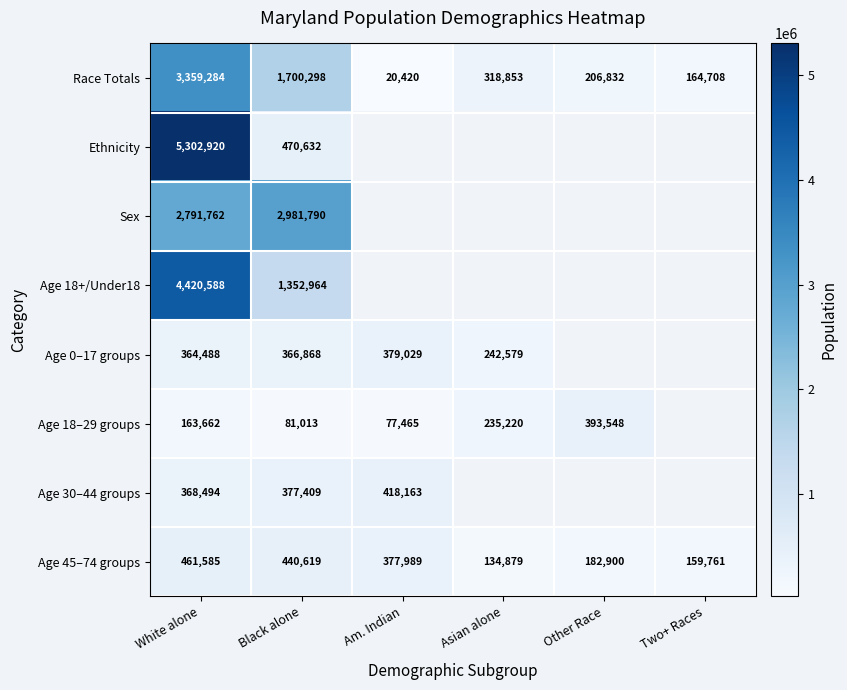

The value of Age 45–74 groups at Asian alone is 134879. True or false?

True